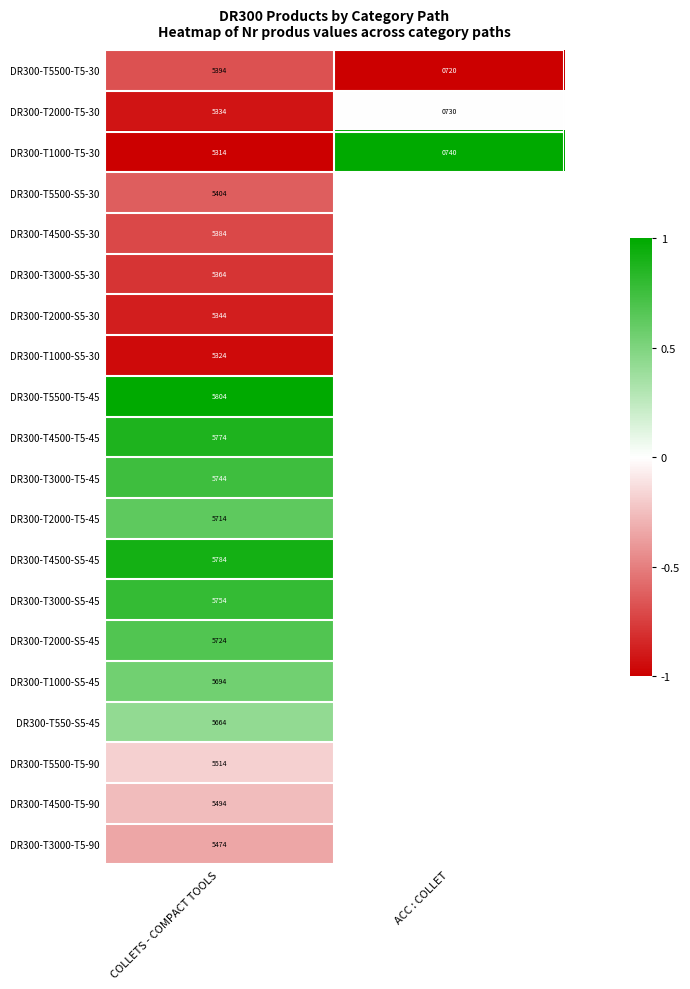

Is the value of DR300-T5500-T5-45 at COLLETS - COMPACT TOOLS greater than the value of DR300-T1000-T5-30 at ACC : COLLET?

Yes